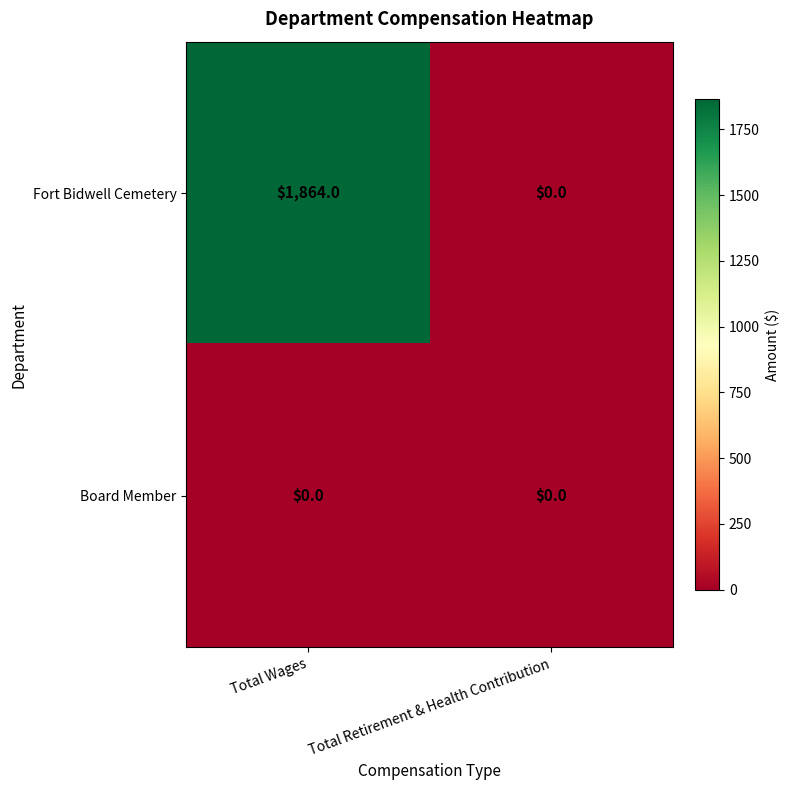

True or false: Fort Bidwell Cemetery has a value of 601 at Total Retirement & Health Contribution.

False